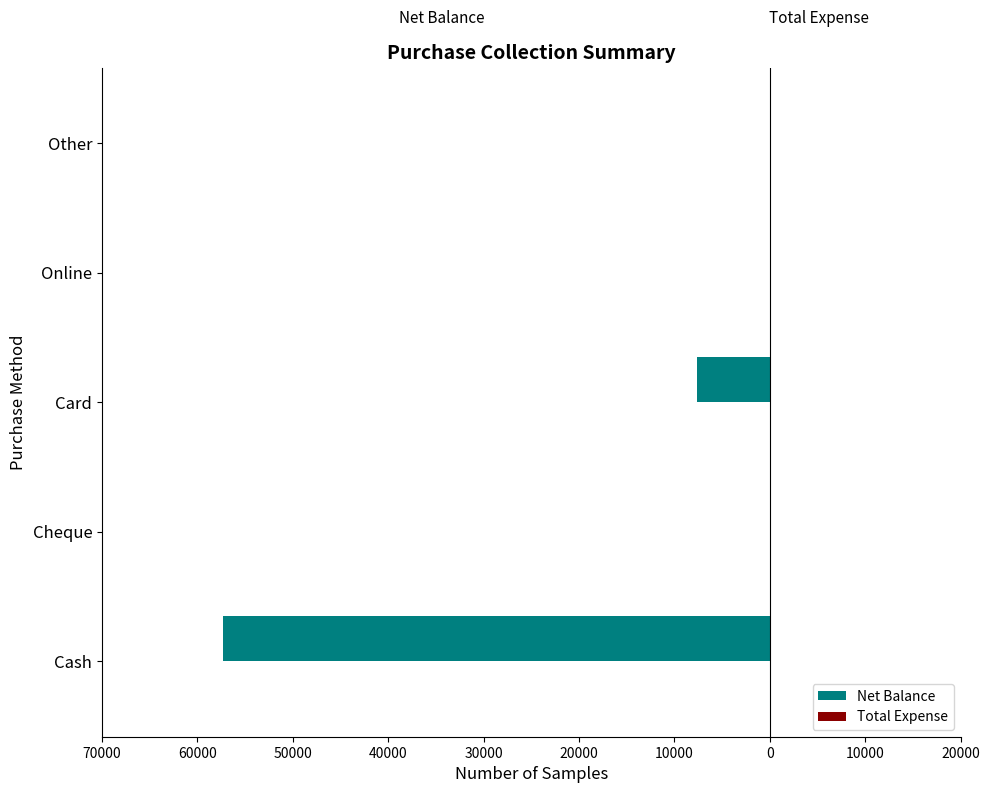

Are the bars horizontal?

Yes